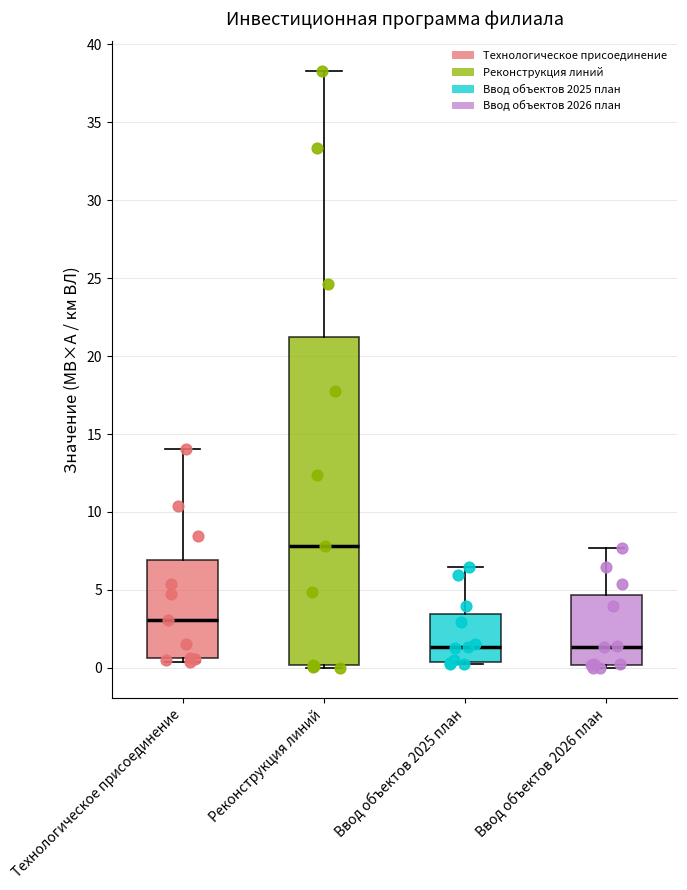

Which box is the tallest, from its lower edge to its upper edge?

Реконструкция линий